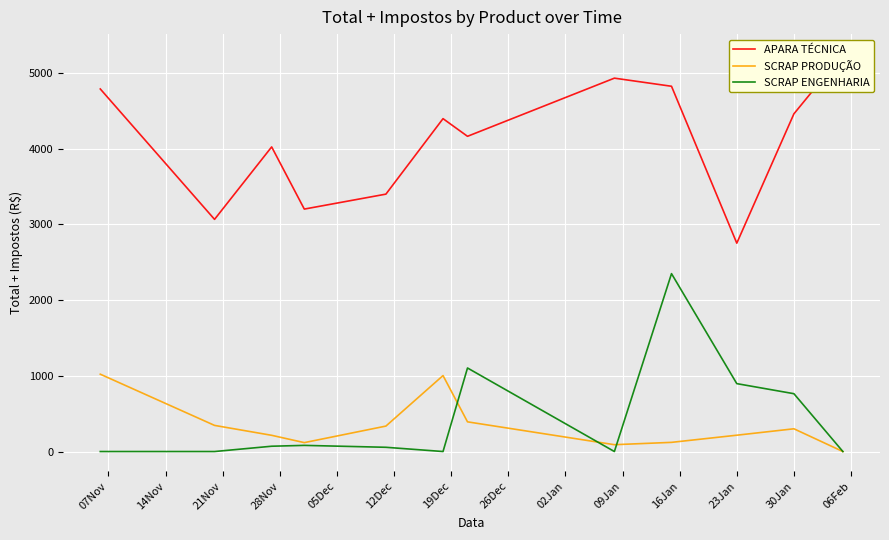

True or false: SCRAP PRODUÇÃO has more than 0 points higher than both neighbors.

True